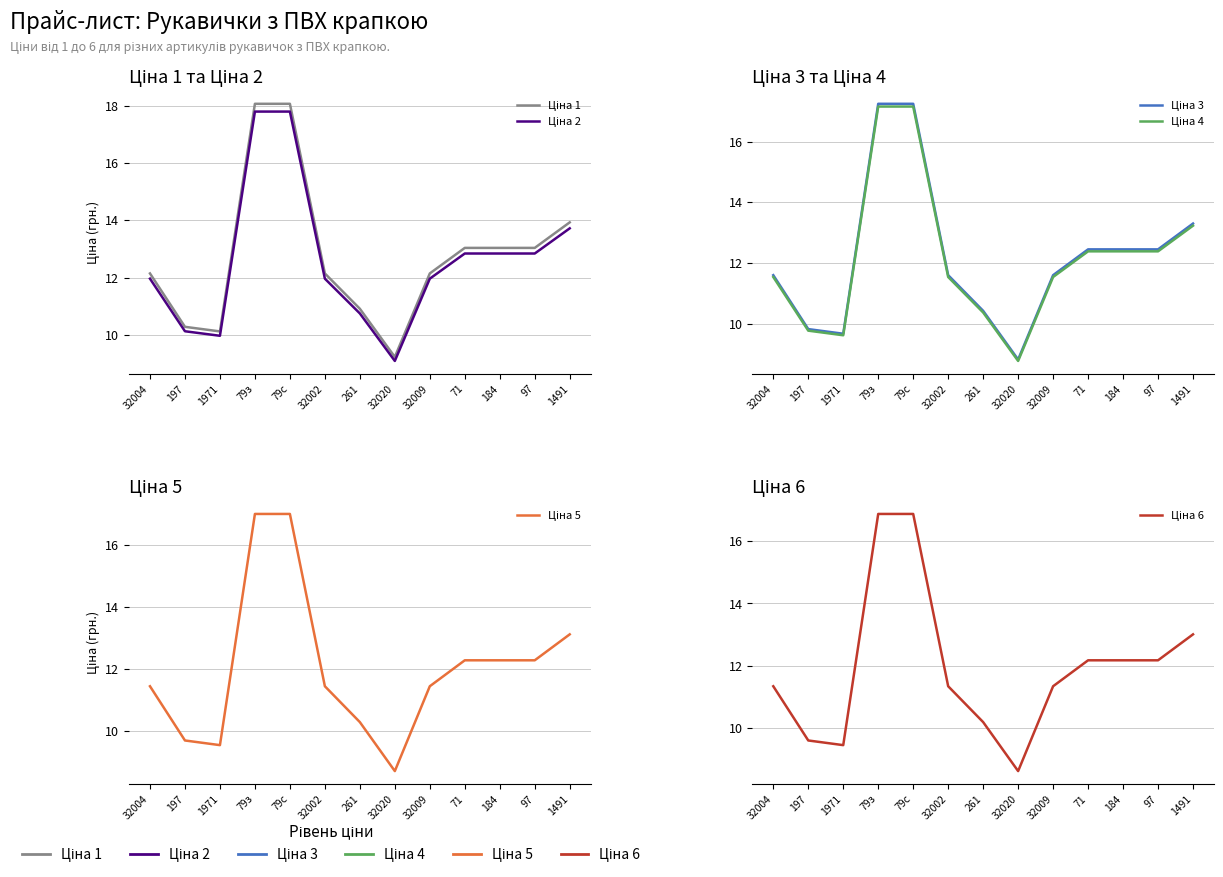

List the labels in order of Ціна 5 value, largest first.

79з, 79с, 1491, 71, 184, 97, 32004, 32002, 32009, 261, 197, 1971, 32020